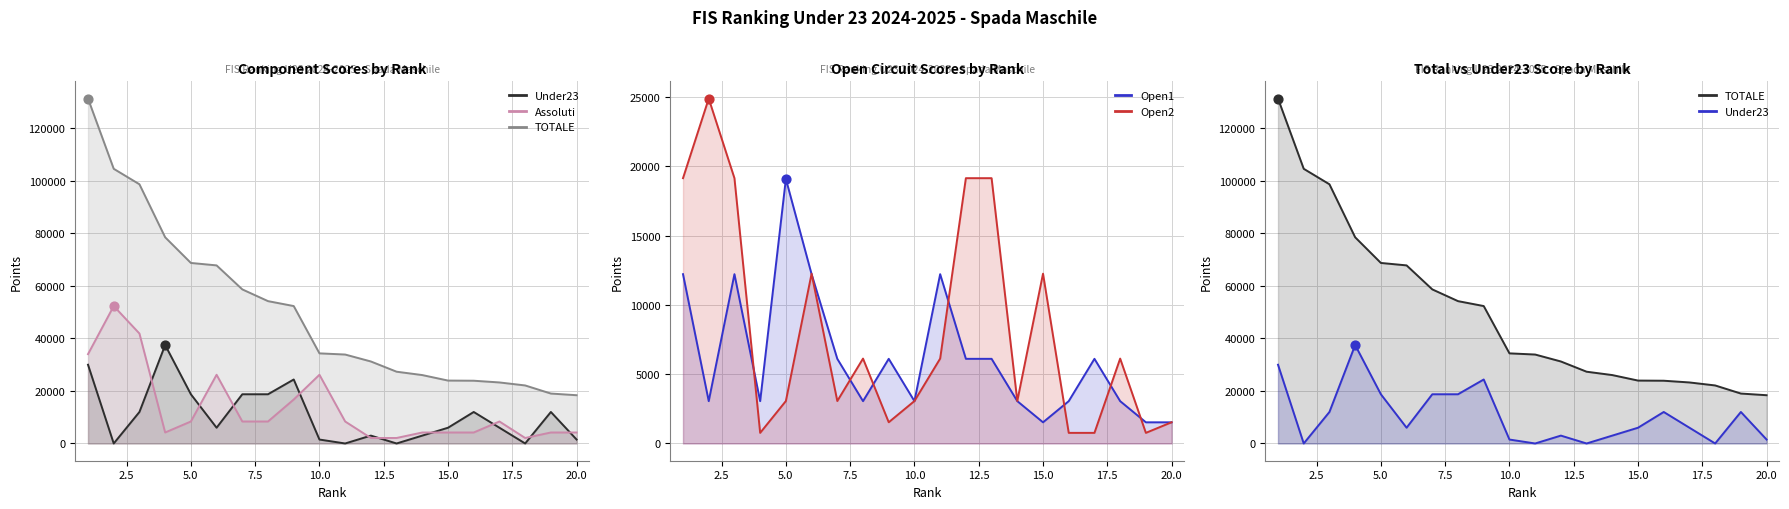

At how many categories does at least one series exceed 113498?

1